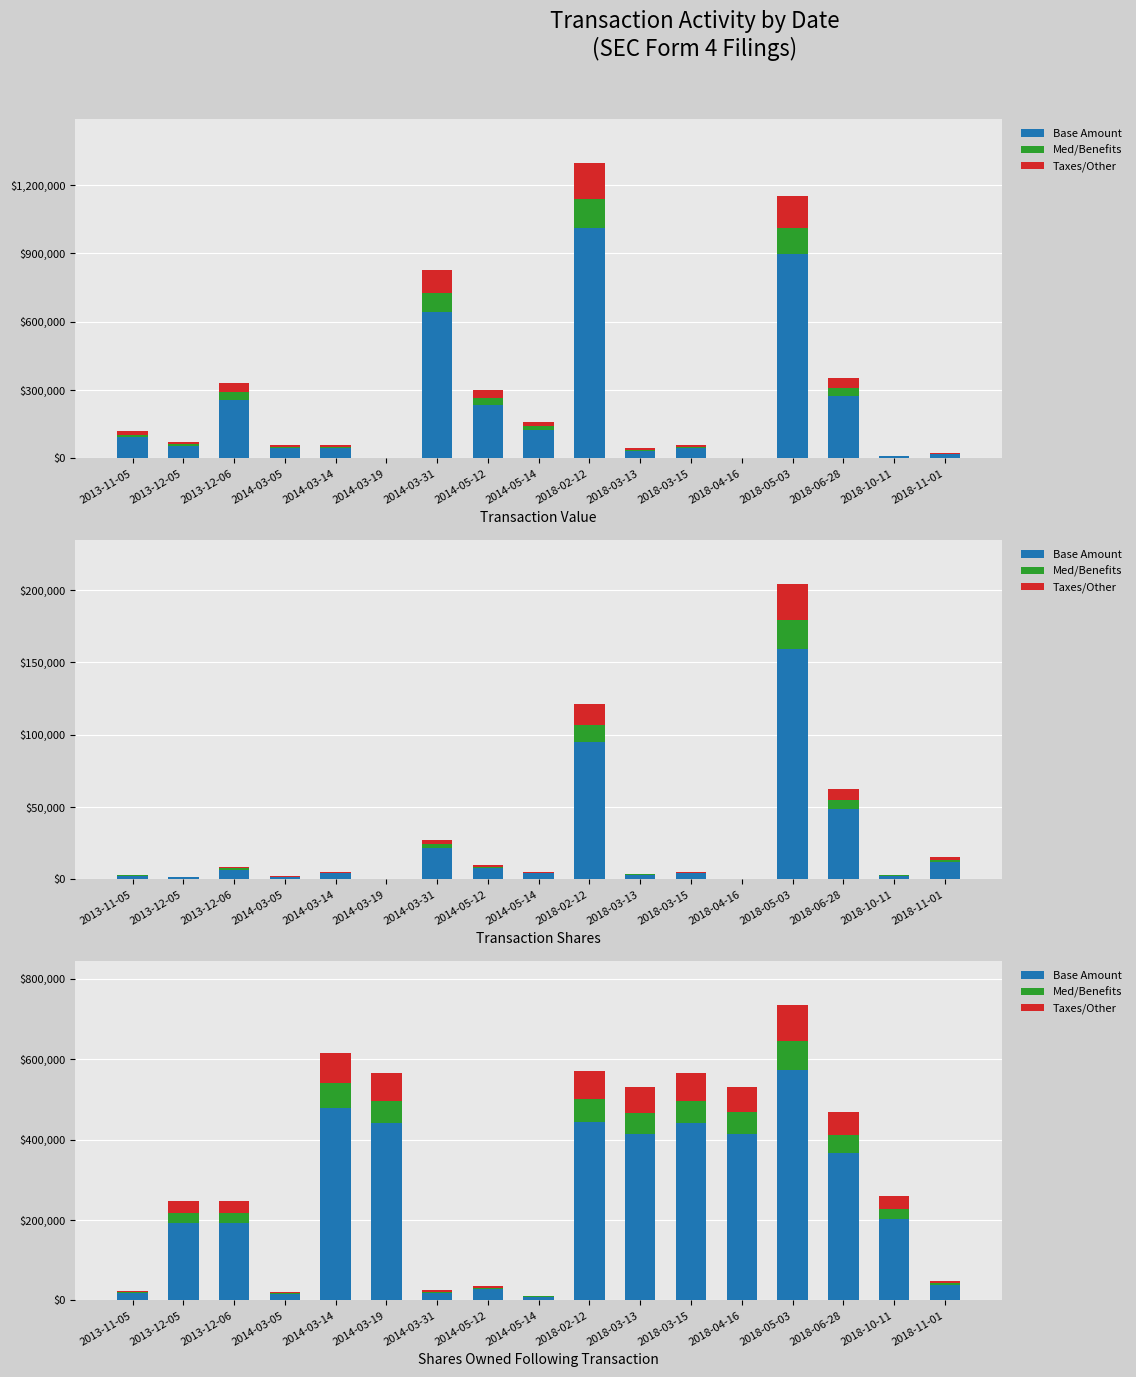

Count the number of data series in this chart.

3